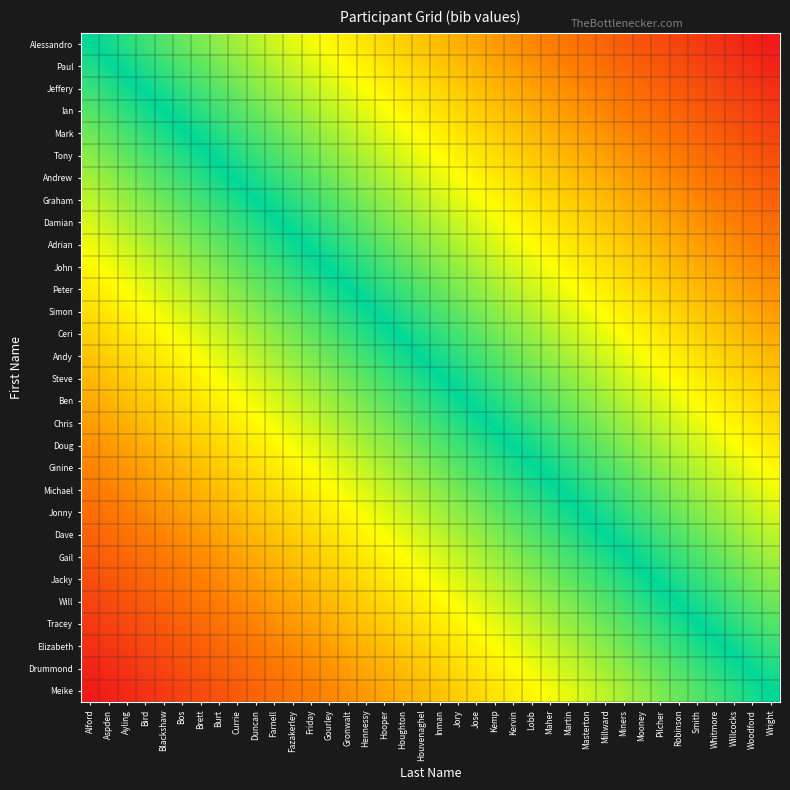

What is the greatest value displayed?

1.0